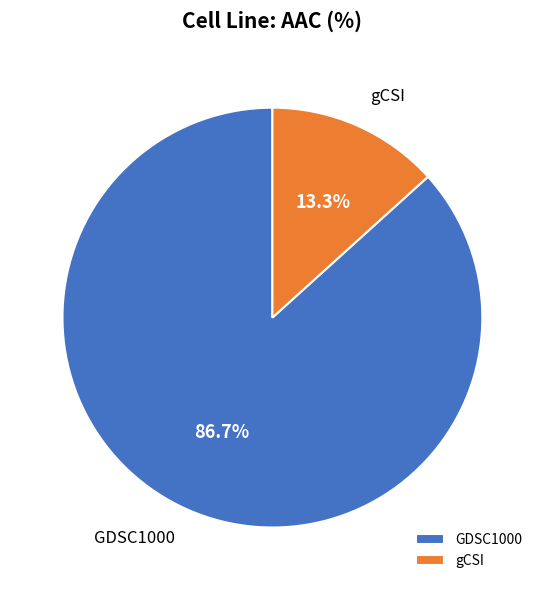

How many slices are in this pie chart?

2